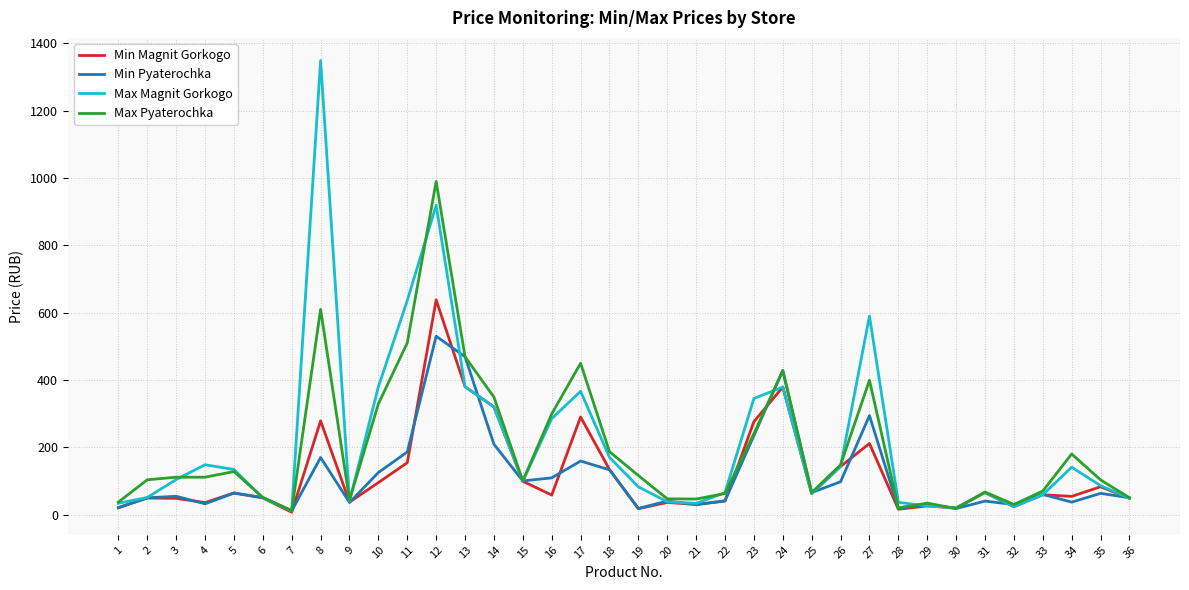

What is the difference between the Min Magnit Gorkogo values at 27 and 3?

163.1